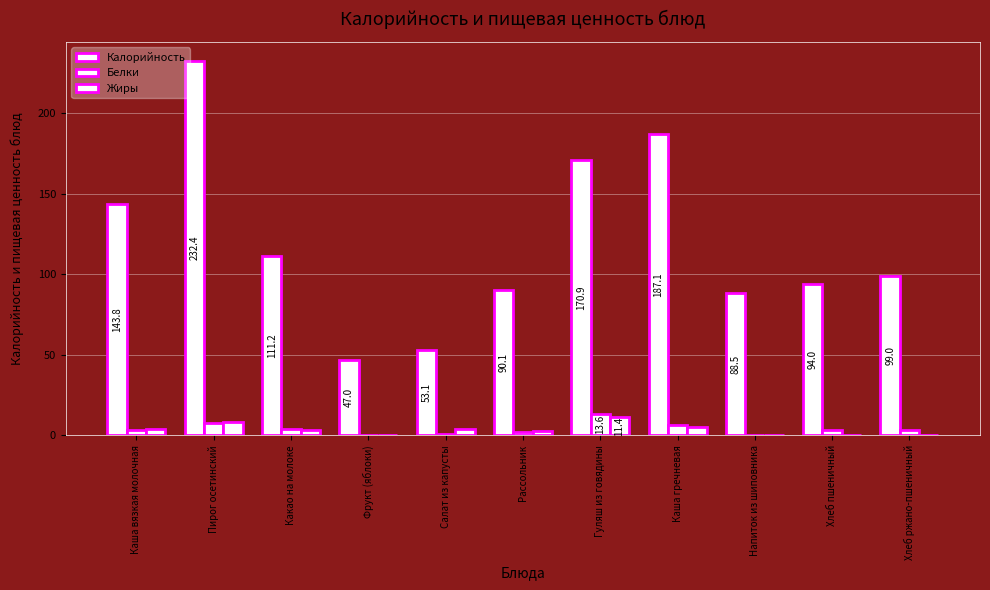

Is the value of Калорийность at Салат из капусты greater than the value of Жиры at Каша вязкая молочная?

Yes